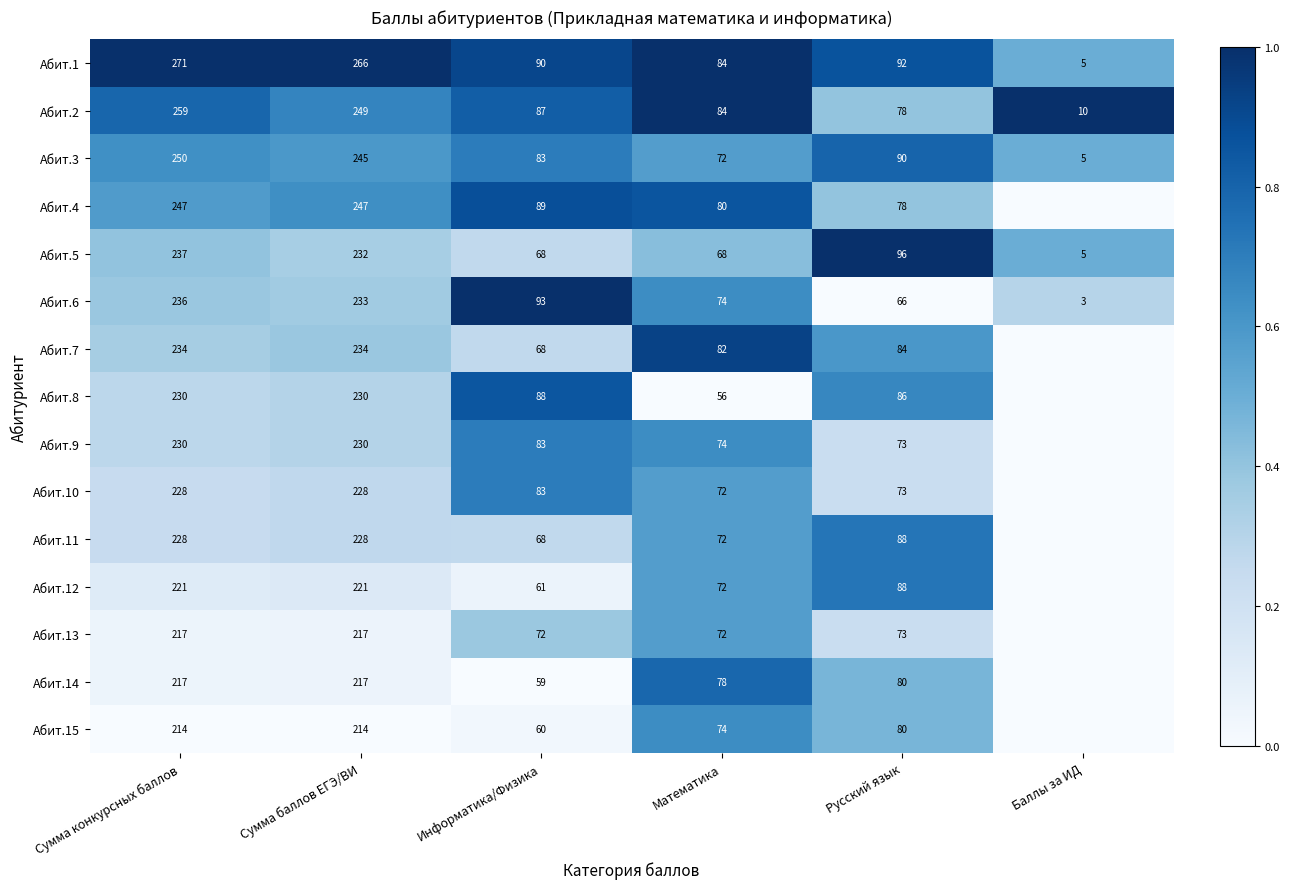

Which label corresponds to the smallest value in the chart?

Баллы за ИД